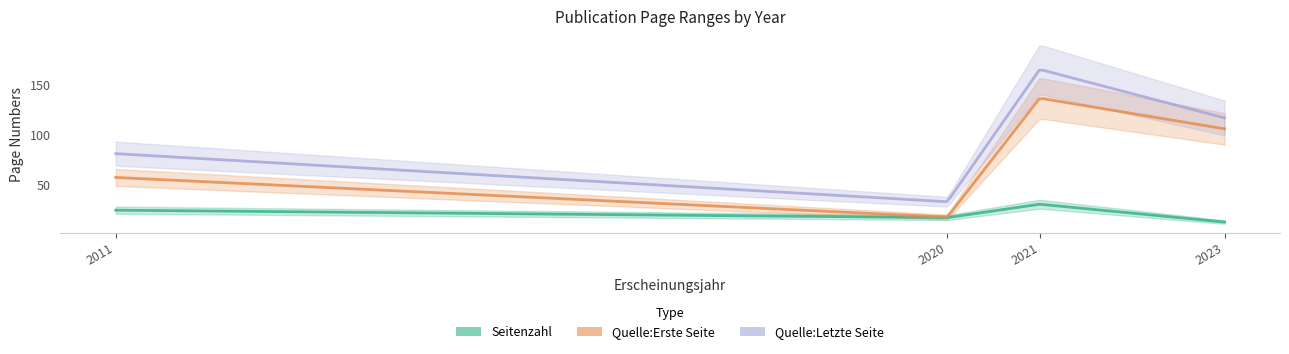

What is the value of the Quelle:Letzte Seite point at the 1st from the left?

81